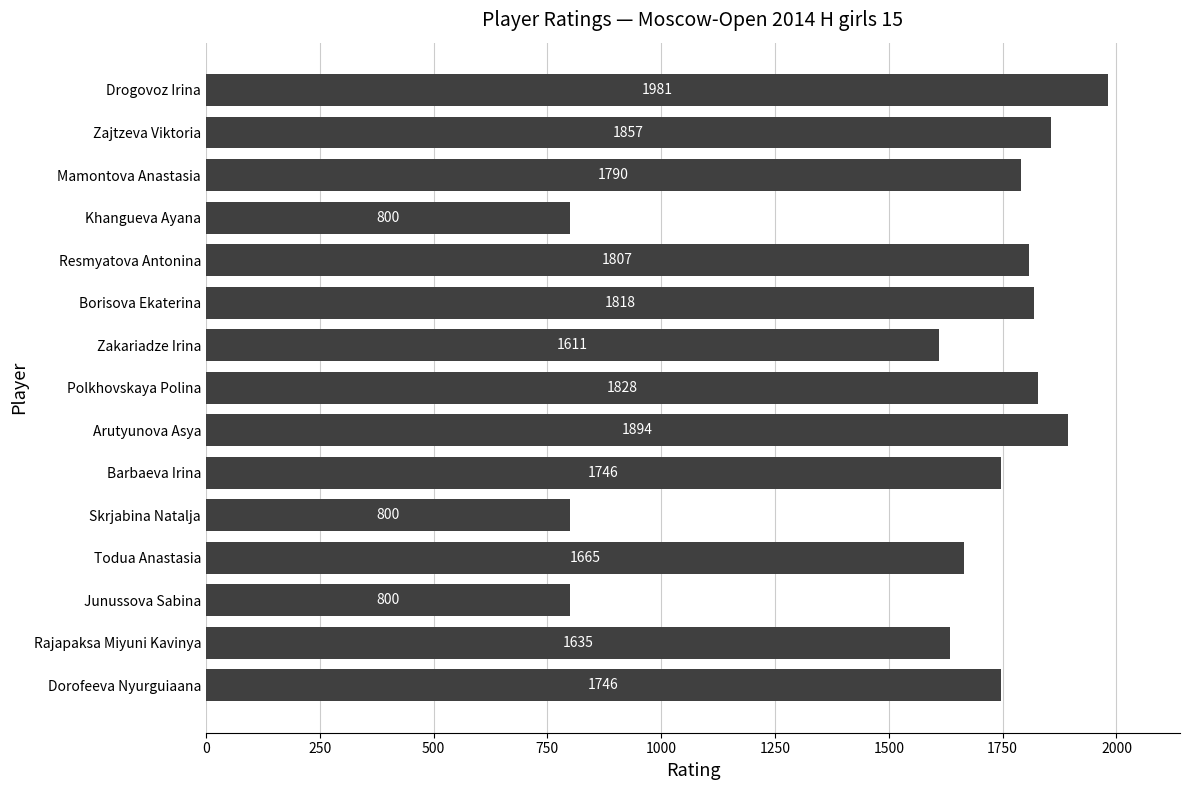

Count the number of data series in this chart.

1